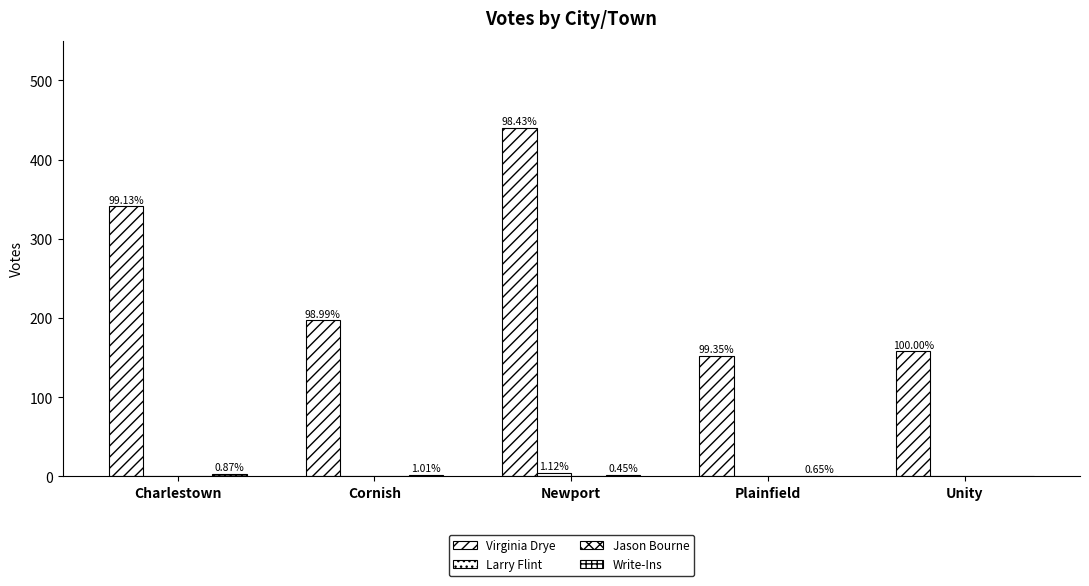

Are the bars grouped side by side (vs. stacked)?

Yes